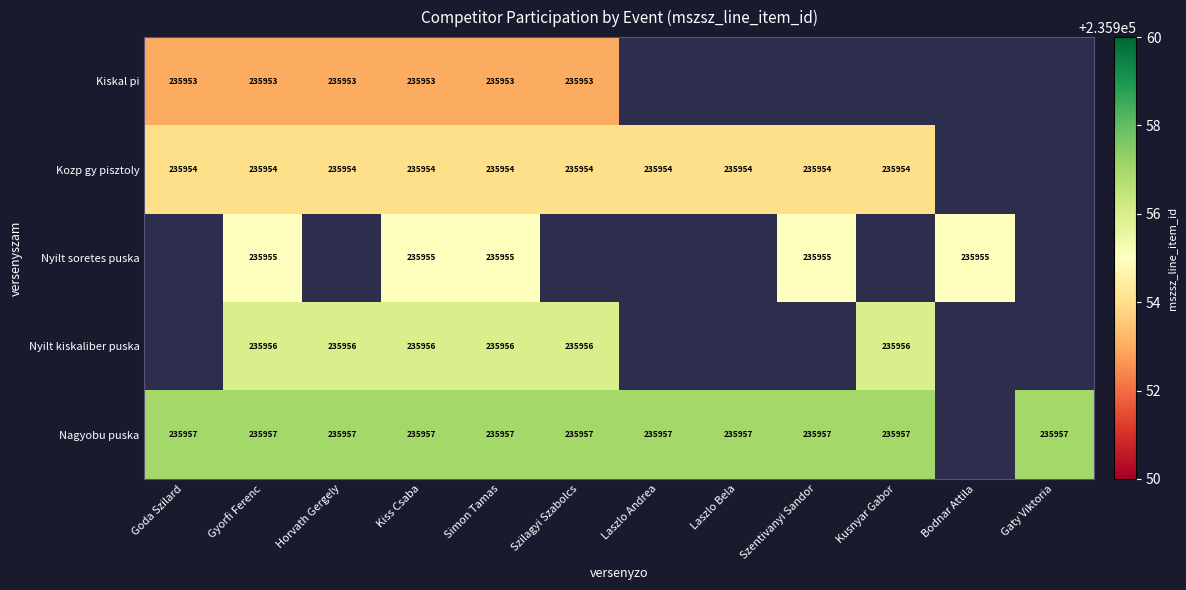

What is the total value across all series at Simon Tamas?

1179775